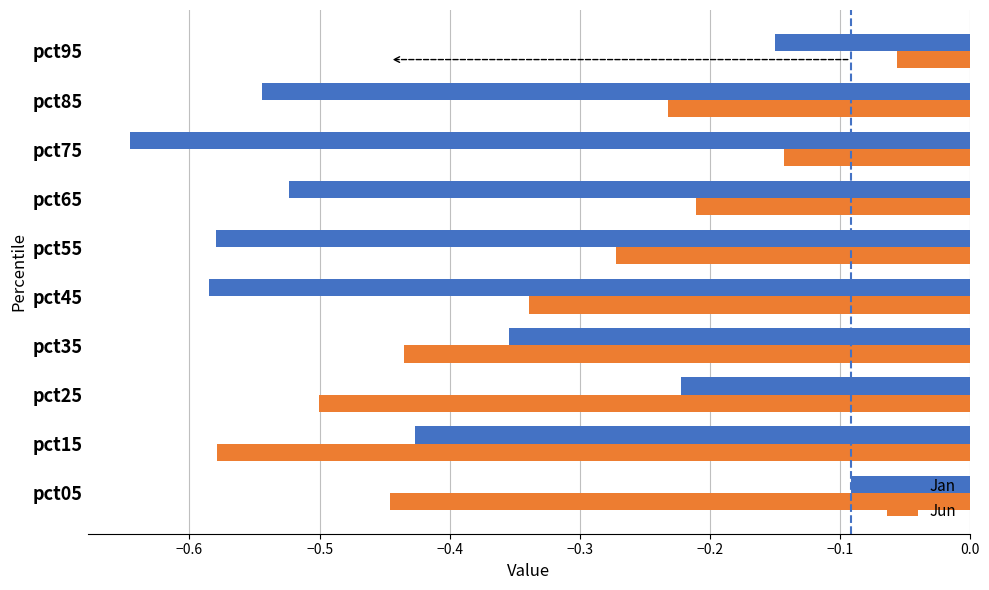

Which series has the widest spread of values?

Jan